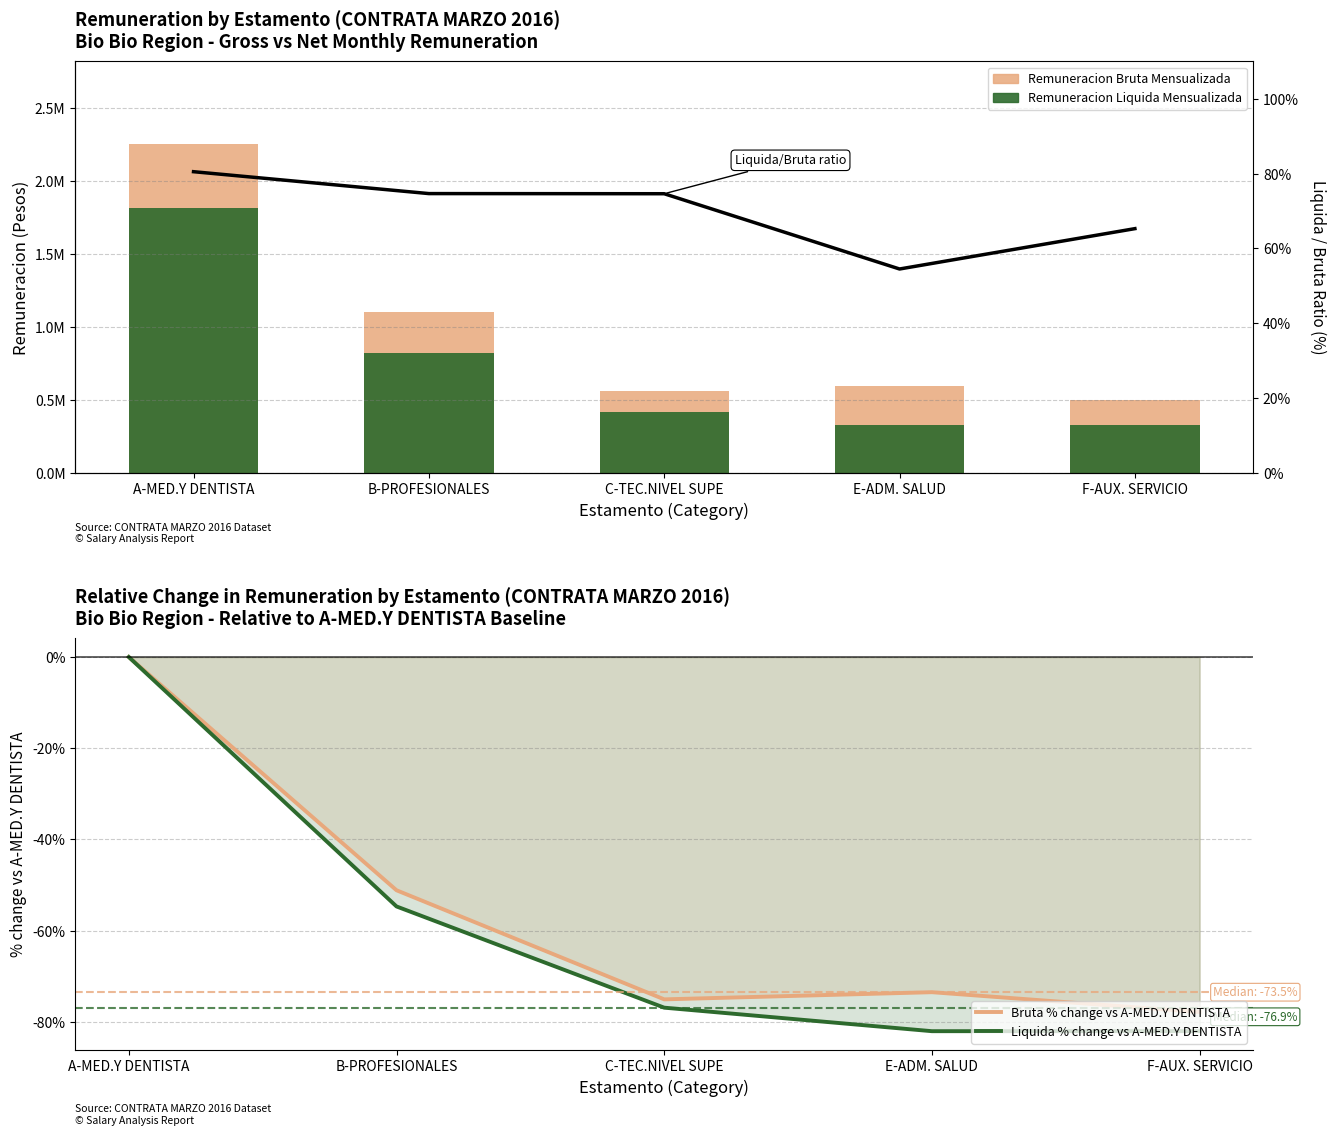

Where does the Liquida % change vs A-MED.Y DENTISTA series first go above -76?

A-MED.Y DENTISTA